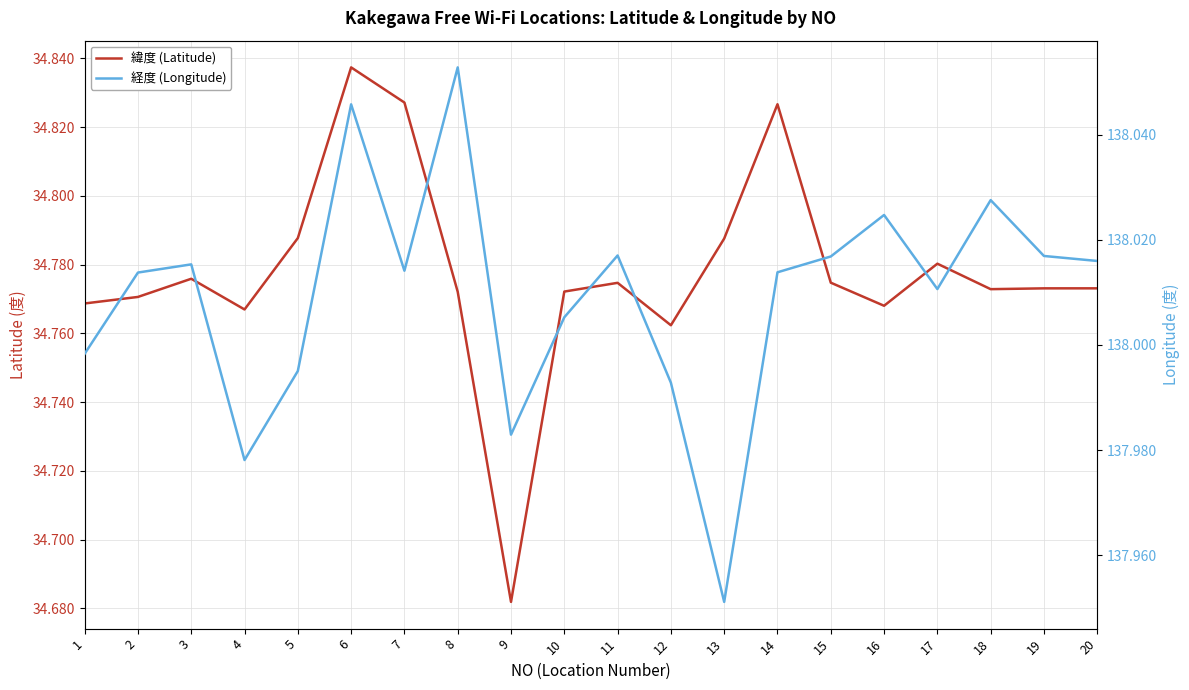

What are all the series names shown in the legend?

緯度 (Latitude), 経度 (Longitude)